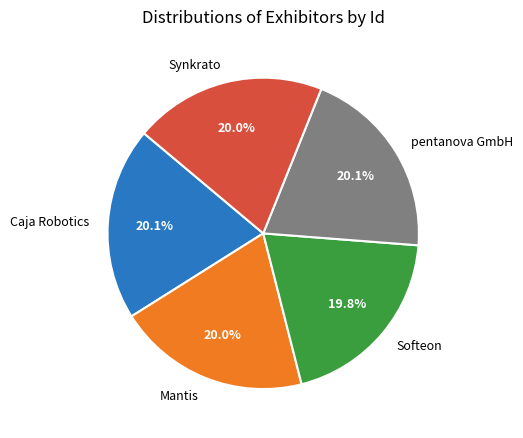

How many slices are in this pie chart?

5